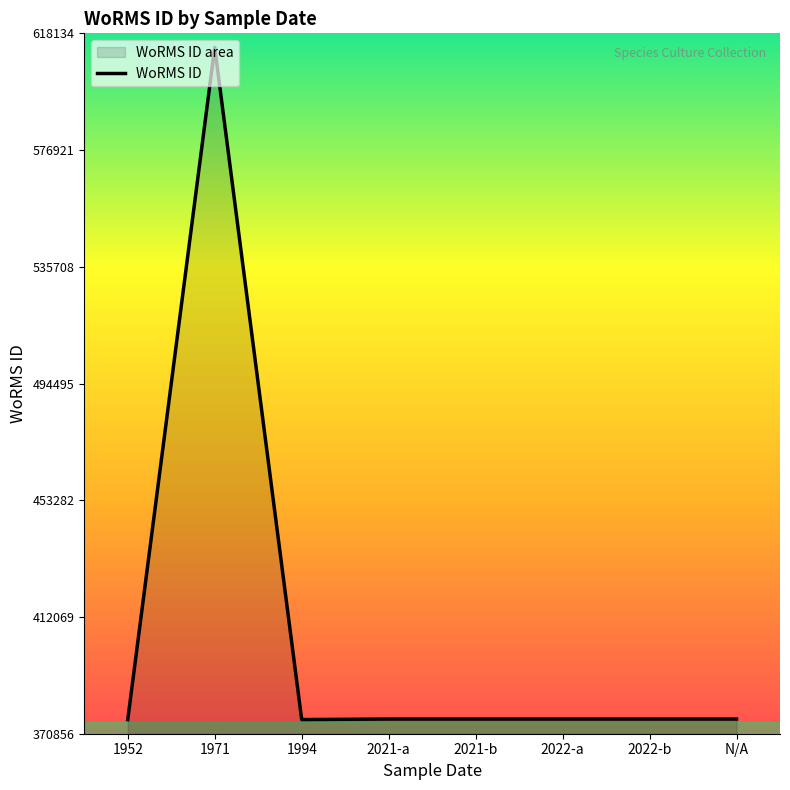

What is the label of the 3rd point from the left?

1994